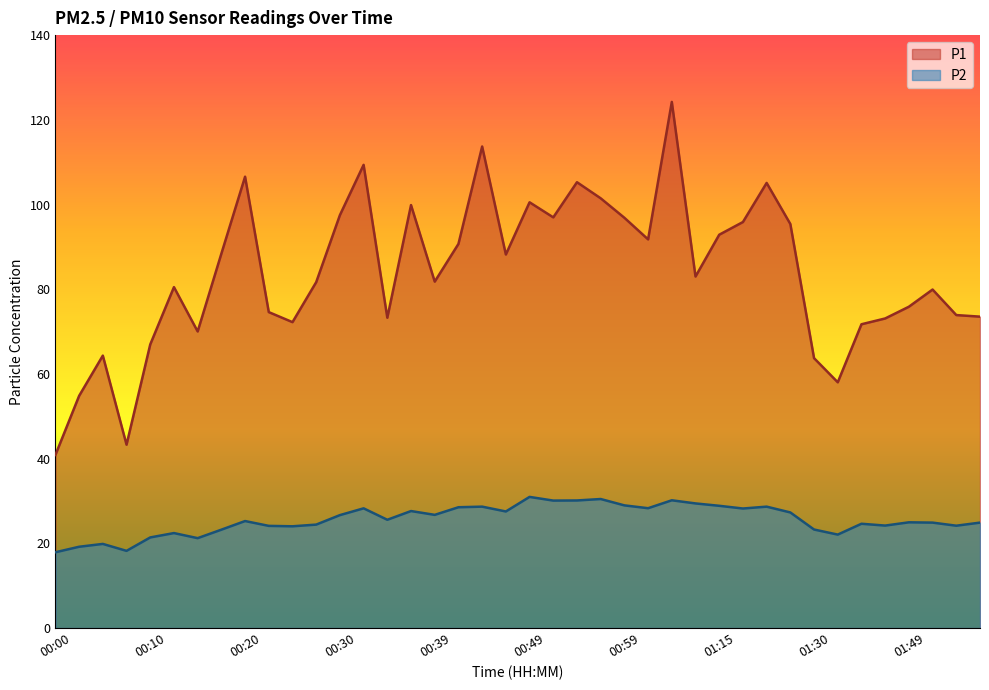

Reading left to right, extract all data points from this chart.

P1: 00:00=40.9	00:03=54.8	00:05=64.3	00:08=43.3	00:10=67.0	00:13=80.5	00:15=70.0	00:17=88.4	00:20=106.6	00:22=74.6	00:25=72.2	00:27=81.7	00:30=97.5	00:32=109.4	00:35=73.3	00:37=99.9	00:39=81.8	00:42=90.7	00:44=113.7	00:47=88.2	00:49=100.5	00:52=97.0	00:54=105.3	00:57=101.5	00:59=96.9	01:01=91.8	01:04=124.2	01:06=83.0	01:15=92.9	01:17=95.9	01:20=105.1	01:25=95.4	01:30=63.7	01:33=58.0	01:44=71.7	01:46=73.1	01:49=75.9	01:51=79.9	01:54=73.9	01:56=73.5
P2: 00:00=17.9	00:03=19.2	00:05=19.9	00:08=18.2	00:10=21.4	00:13=22.4	00:15=21.2	00:17=23.2	00:20=25.3	00:22=24.1	00:25=24.0	00:27=24.4	00:30=26.7	00:32=28.3	00:35=25.6	00:37=27.6	00:39=26.7	00:42=28.5	00:44=28.7	00:47=27.5	00:49=31.0	00:52=30.1	00:54=30.1	00:57=30.5	00:59=29.0	01:01=28.3	01:04=30.2	01:06=29.4	01:15=28.9	01:17=28.2	01:20=28.7	01:25=27.3	01:30=23.3	01:33=22.1	01:44=24.6	01:46=24.2	01:49=25.0	01:51=24.9	01:54=24.2	01:56=24.9